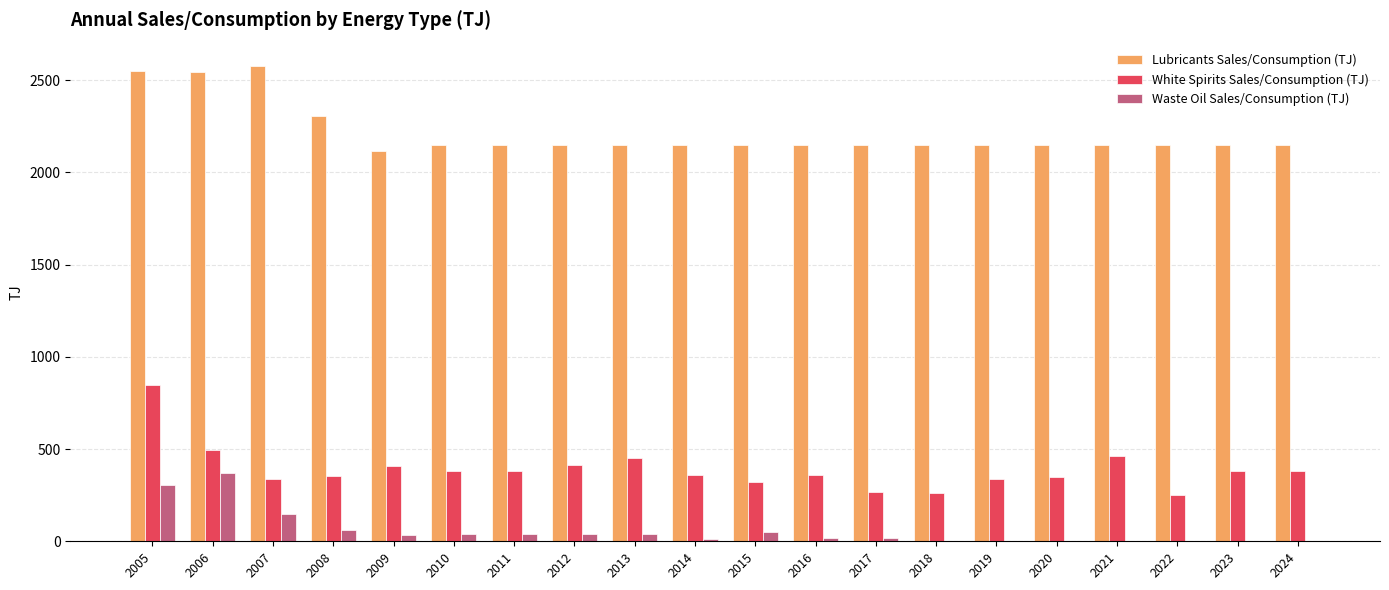

True or false: White Spirits Sales/Consumption (TJ) has a value of 849.3 at 2005.

True